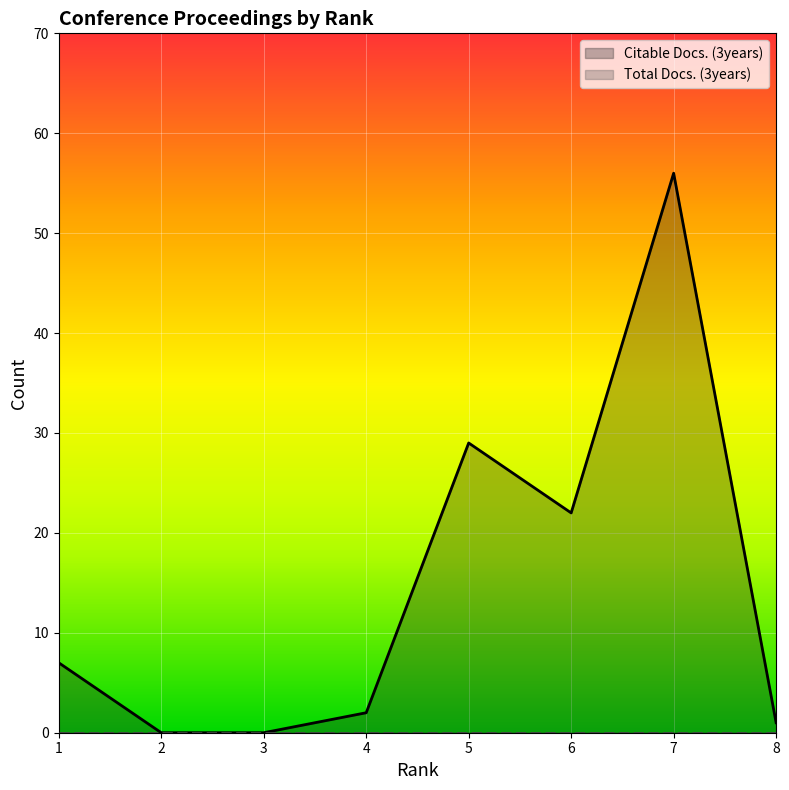

Approximately how many times larger is the value at 7 compared to 8?

56.0